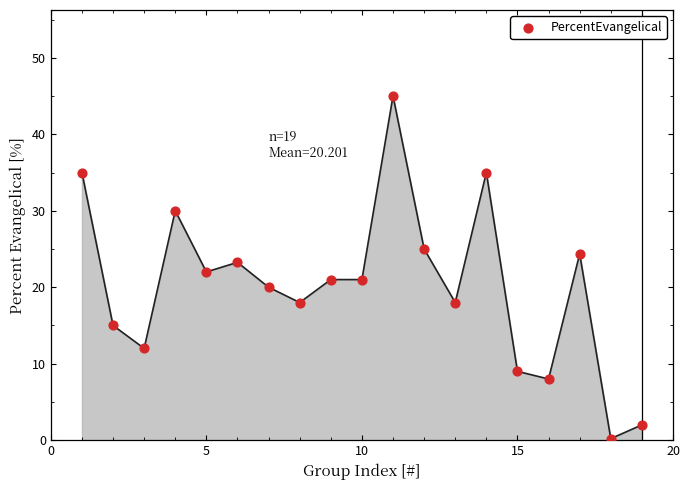

What is the range of Y values (max minus min)?

44.8